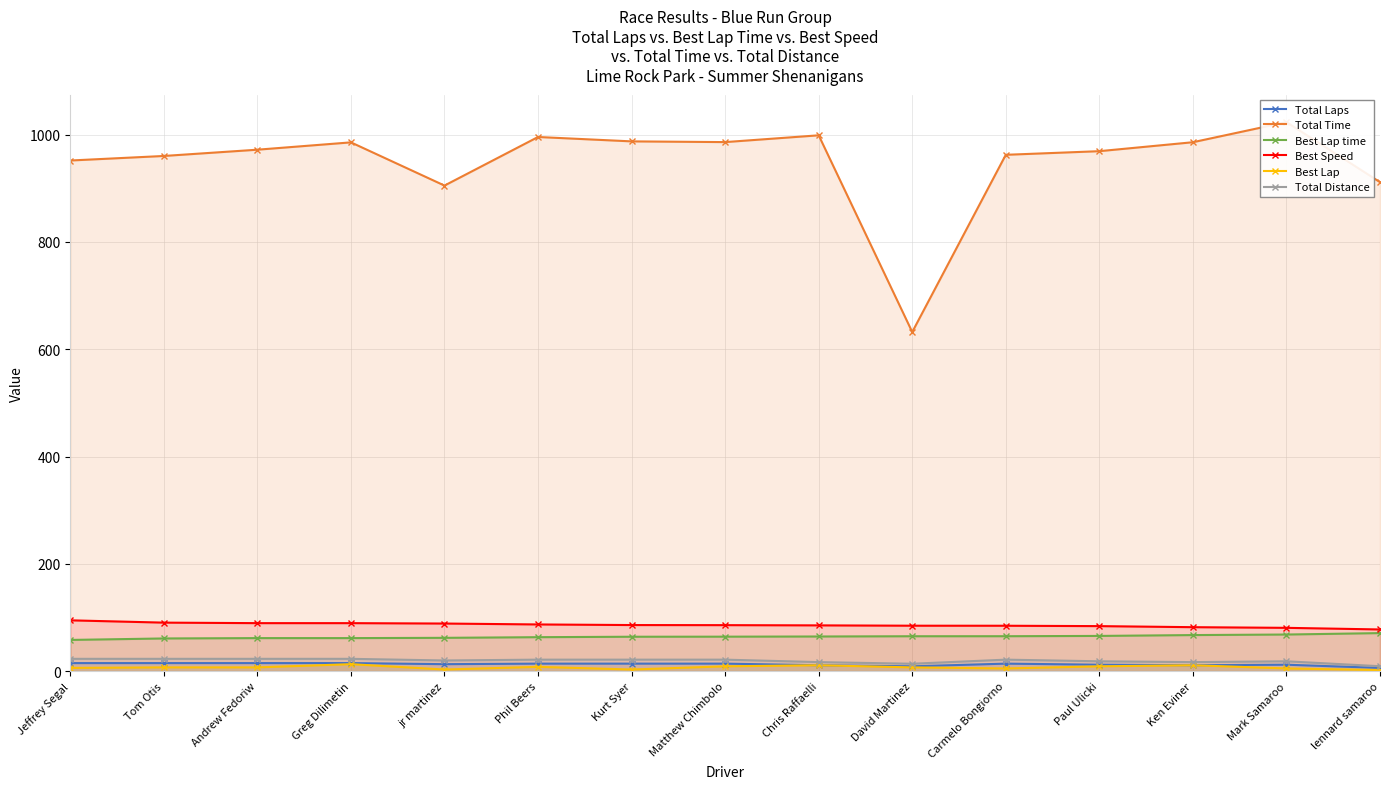

What is the label of the 7th point from the left?

Kurt Syer